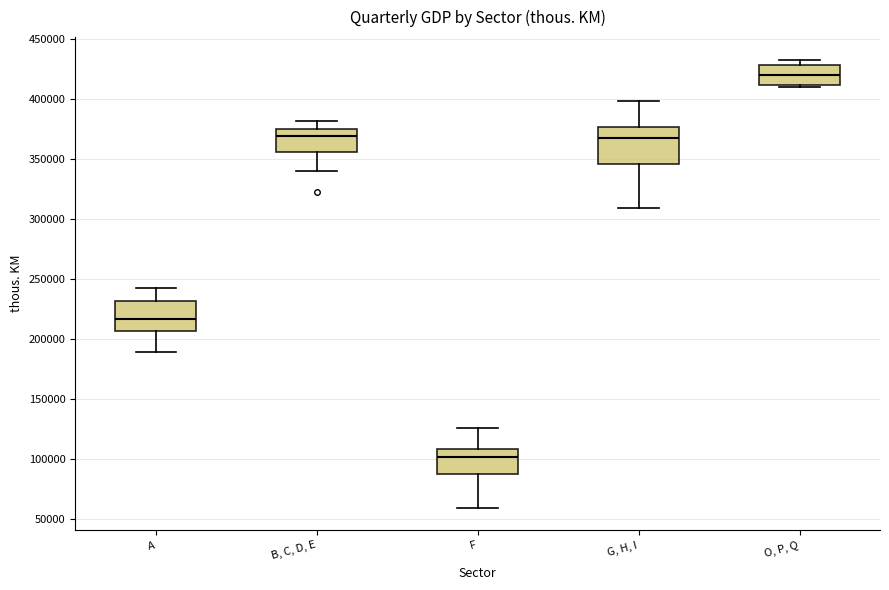

Reading left to right, read every box against the y-axis: the position of its median line, the range the box covers, and the ends of its whiskers. The values are not printed on the chart, so give them approximately, as read against the axis.

A: median 215000, box 205000 to 230000, whiskers 190000 to 240000
B, C, D, E: median 370000, box 355000 to 375000, whiskers 340000 to 380000
F: median 100000, box 85000 to 110000, whiskers 60000 to 125000
G, H, I: median 365000, box 345000 to 375000, whiskers 310000 to 400000
O, P, Q: median 420000, box 410000 to 430000, whiskers 410000 (just below the box's lower edge) to 435000